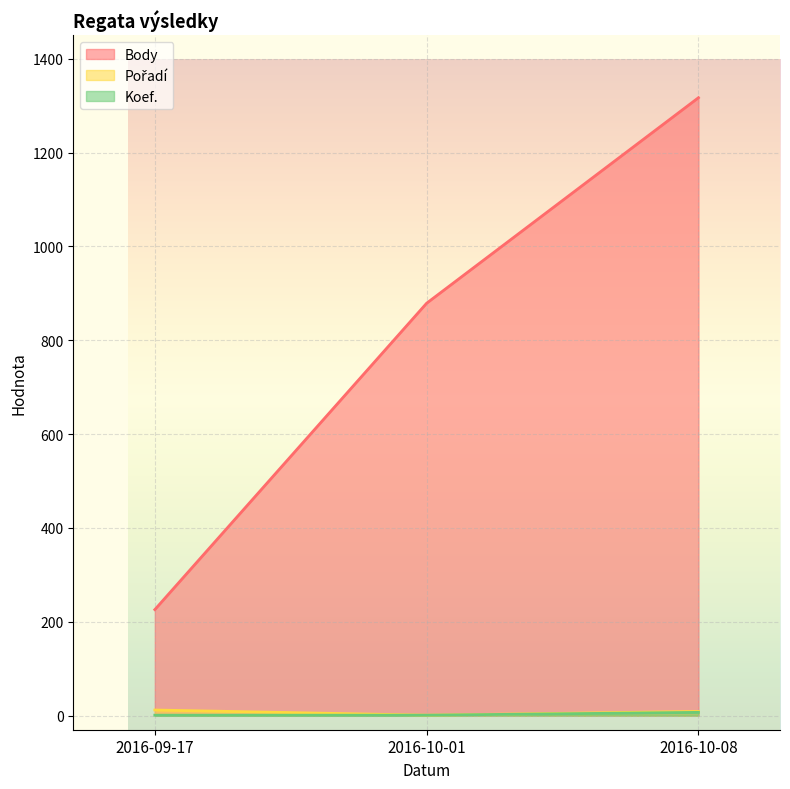

Rank the series by their maximum value, from lowest to highest.

Koef., Pořadí, Body